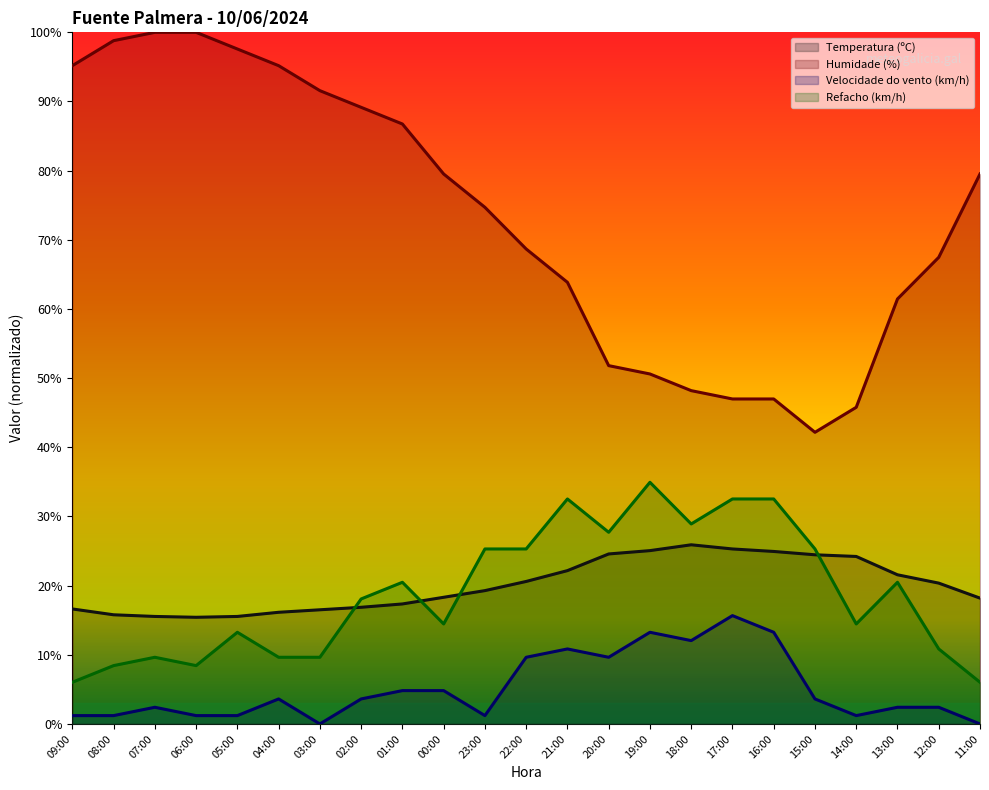

Reading left to right, extract all data points from this chart.

Temperatura (ºC): 16.6	15.8	15.5	15.4	15.5	16.1	16.5	16.9	17.3	18.3	19.3	20.6	22.2	24.6	25.1	25.9	25.3	24.9	24.5	24.2	21.6	20.4	18.2
Humidade (%): 95.2	98.8	100.0	100.0	97.6	95.2	91.6	89.2	86.7	79.5	74.7	68.7	63.9	51.8	50.6	48.2	47.0	47.0	42.2	45.8	61.4	67.5	79.5
Velocidade do vento (km/h): 1.2	1.2	2.4	1.2	1.2	3.6	0.0	3.6	4.8	4.8	1.2	9.6	10.8	9.6	13.3	12.0	15.7	13.3	3.6	1.2	2.4	2.4	0.0
Refacho (km/h): 6.0	8.4	9.6	8.4	13.3	9.6	9.6	18.1	20.5	14.5	25.3	25.3	32.5	27.7	34.9	28.9	32.5	32.5	25.3	14.5	20.5	10.8	6.0